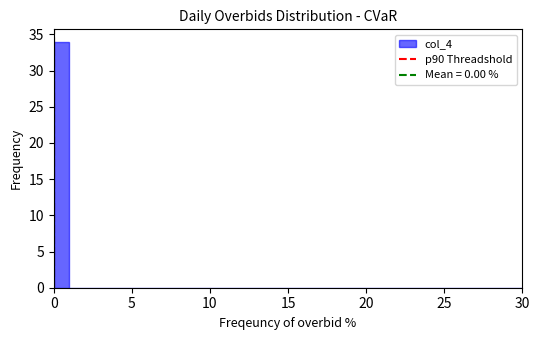

Read against the x-axis, roughly where is the centre of the tallest bar?

0.5